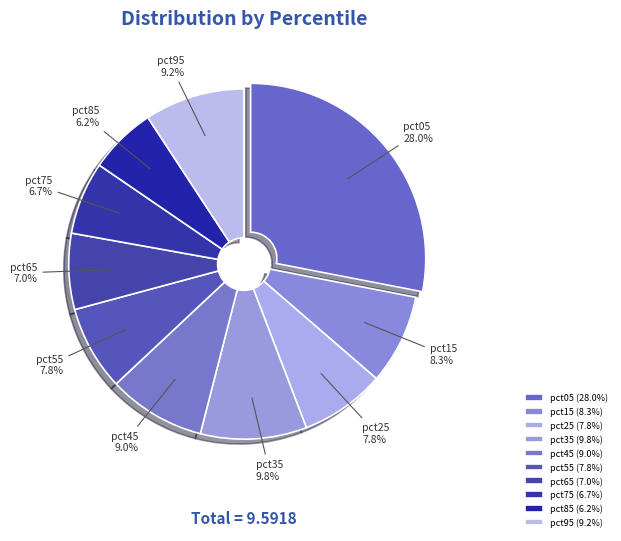

What percentage is the pct35 slice, to the nearest percent?

10%